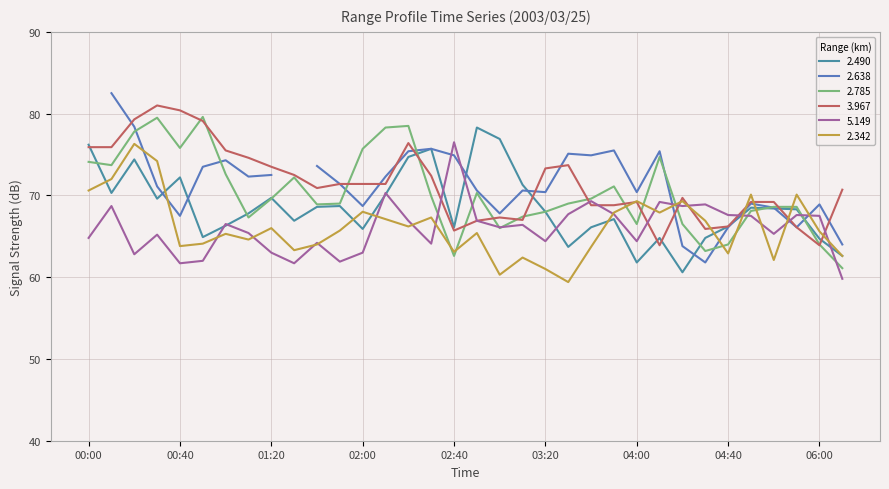

True or false: 2.342 and 5.149 cross at least once.

True